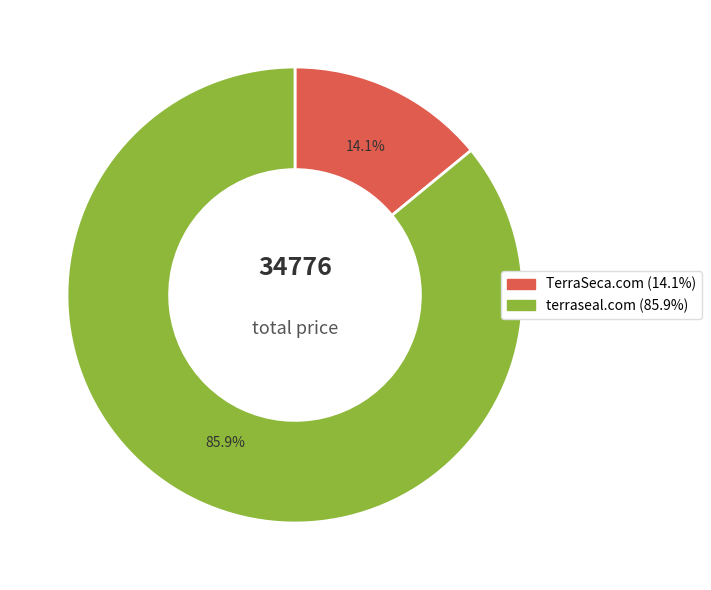

To the nearest percent, what portion does TerraSeca.com represent?

14%